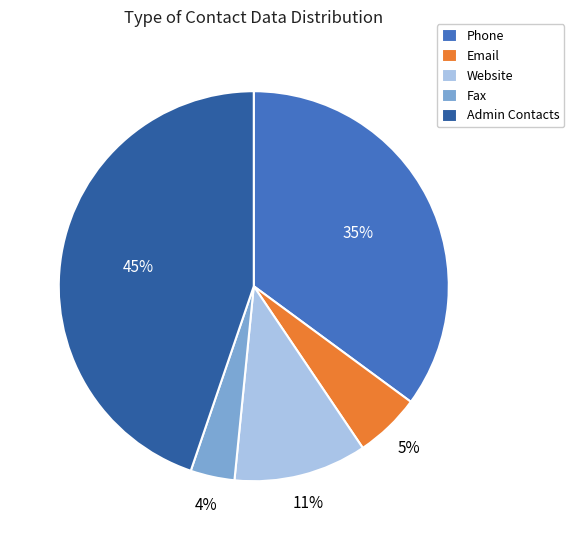

Does Website represent more than half of the total?

No